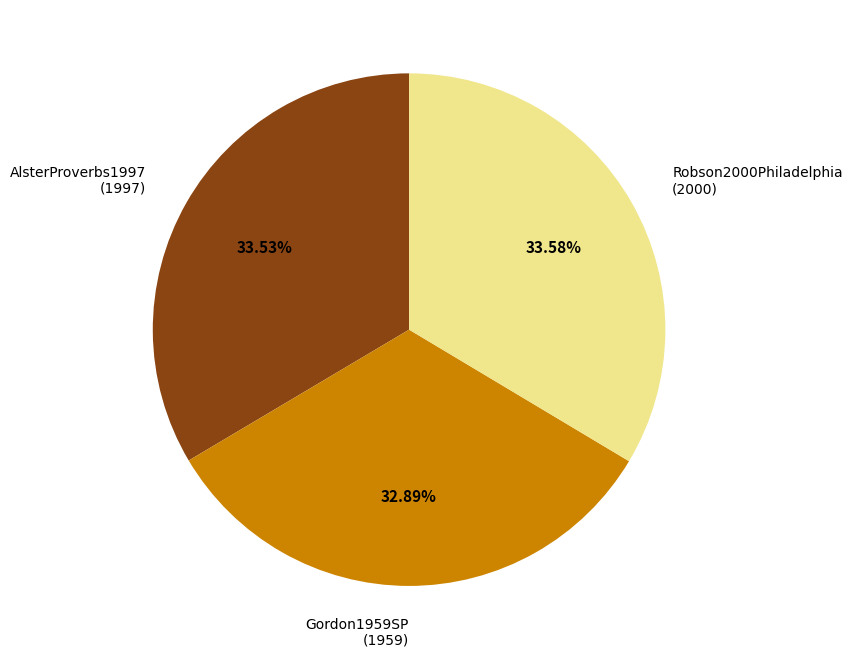

Approximately how many times larger is the value at Robson2000Philadelphia (2000) compared to AlsterProverbs1997 (1997)?

1.0